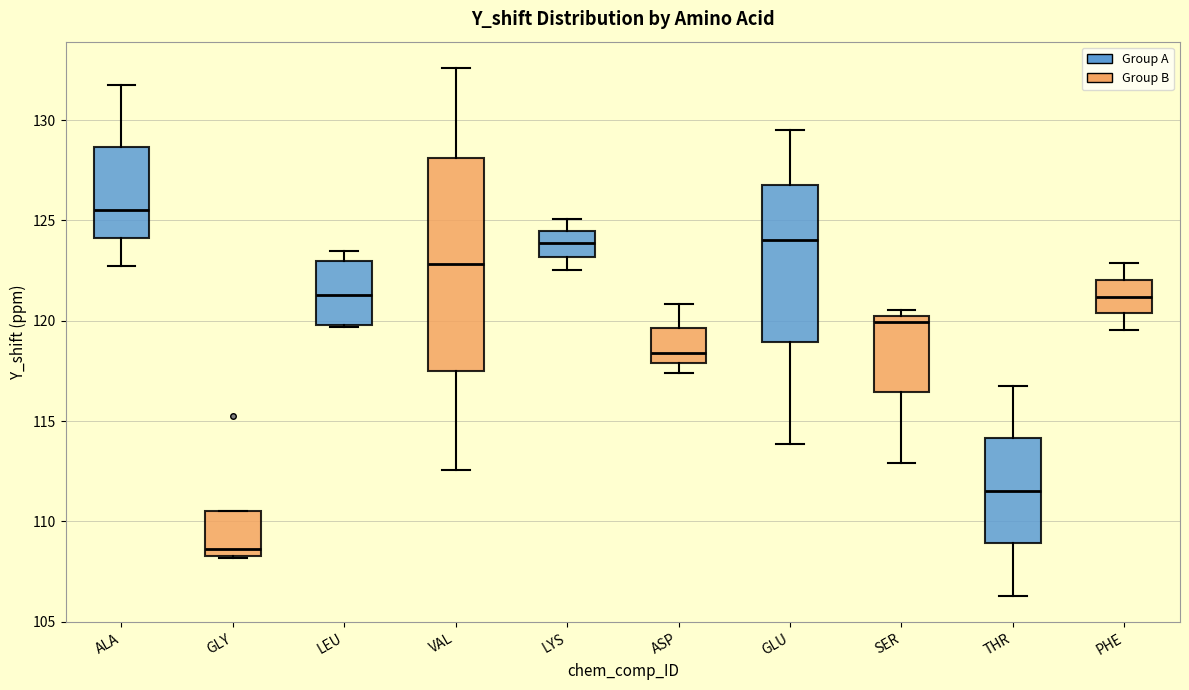

Reading left to right, transcribe this box plot: for each box, give where its median line is, the range the box spans, and where its two whiskers end, as read against the y-axis. The values are not printed on the chart, so give them approximately, as read against the axis.

ALA: median 125.5, box 124.0 to 128.5, whiskers 122.5 to 132.0
GLY: median 108.5 (just above the box's lower edge), box 108.5 to 110.5, whiskers 108.0 to 110.5
LEU: median 121.5, box 120.0 to 123.0, whiskers 119.5 to 123.5
VAL: median 123.0, box 117.5 to 128.0, whiskers 112.5 to 132.5
LYS: median 124.0, box 123.0 to 124.5, whiskers 122.5 to 125.0
ASP: median 118.5, box 118.0 to 119.5, whiskers 117.5 to 121.0
GLU: median 124.0, box 119.0 to 127.0, whiskers 114.0 to 129.5
SER: median 120.0 (just below the box's upper edge), box 116.5 to 120.0, whiskers 113.0 to 120.5
THR: median 111.5, box 109.0 to 114.0, whiskers 106.5 to 116.5
PHE: median 121.0, box 120.5 to 122.0, whiskers 119.5 to 123.0